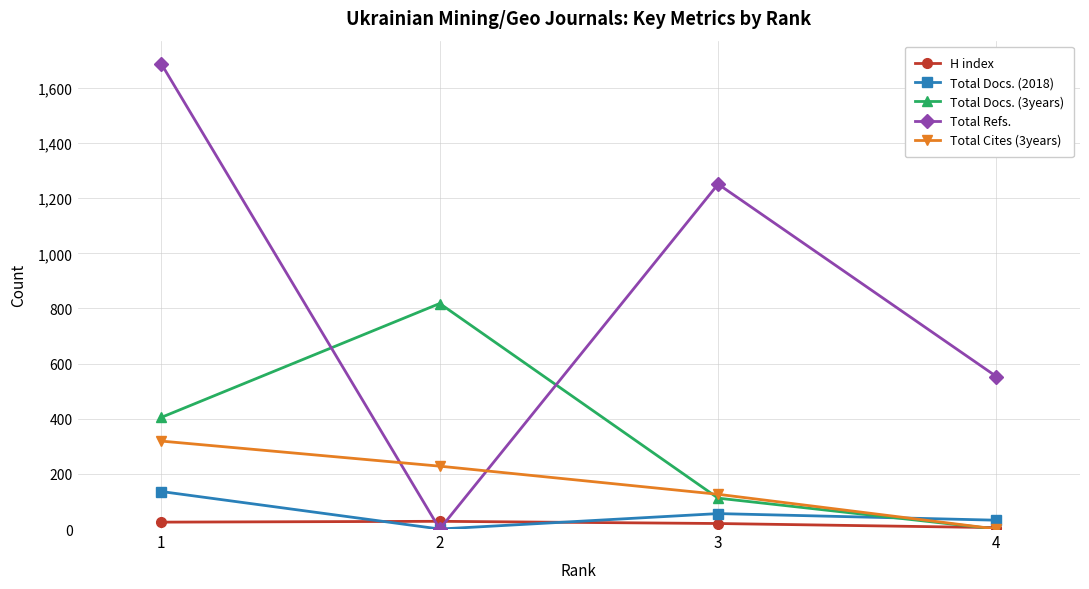

Which series has the largest total across all categories?

Total Refs.